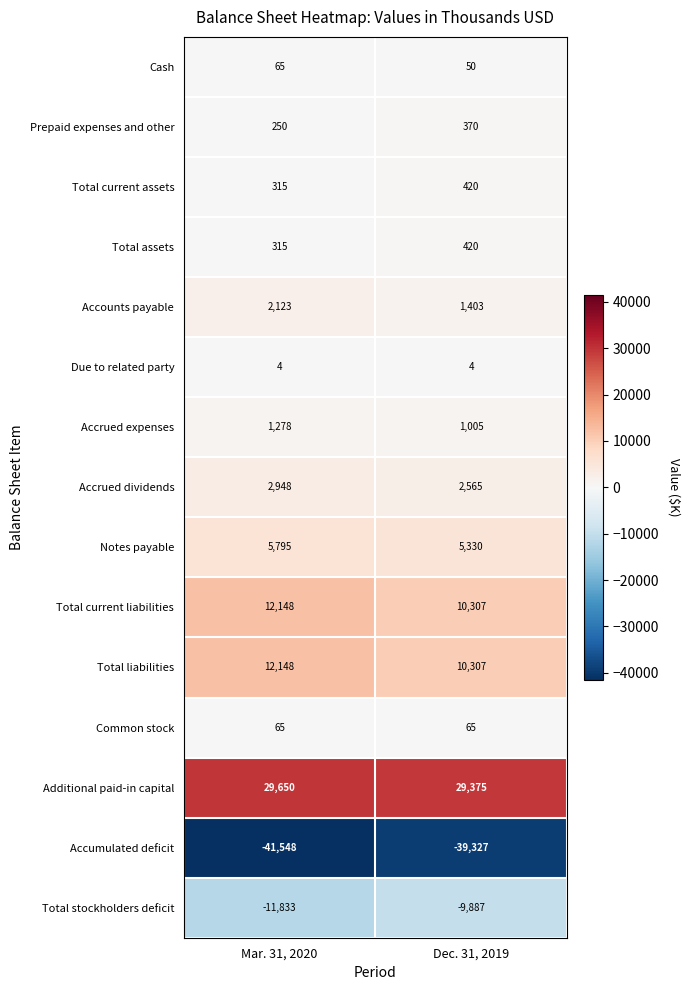

What is the average value of the Total liabilities series?

11228